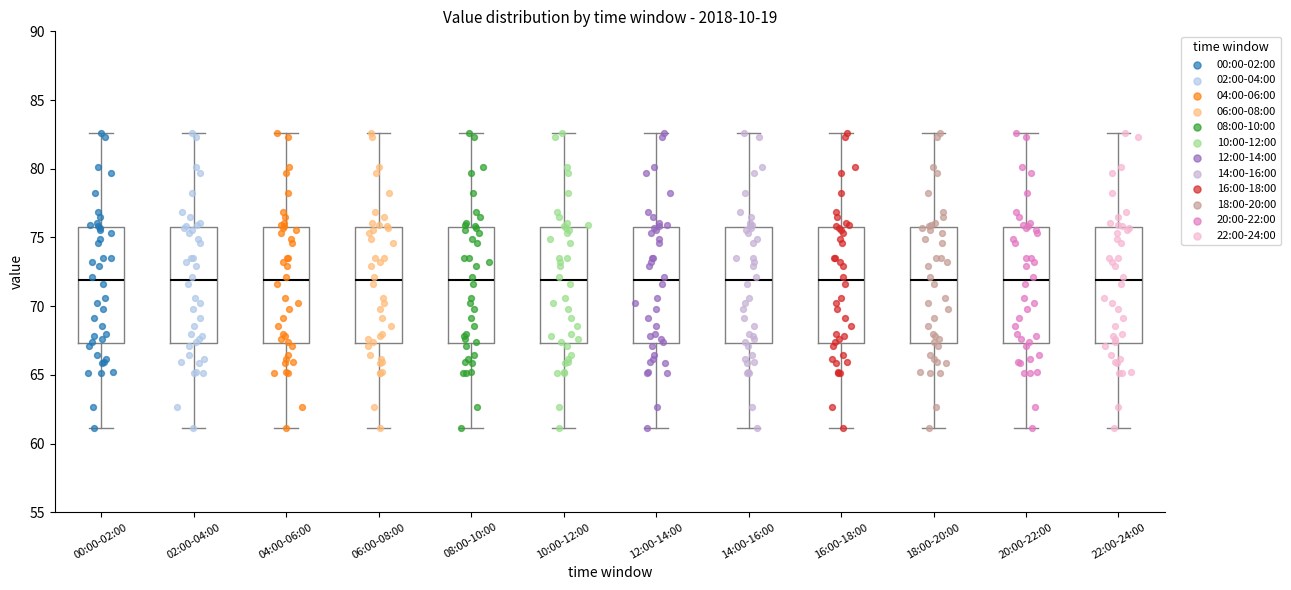

Reading left to right, read every box against the y-axis: the position of its median line, the range the box covers, and the ends of its whiskers. The values are not printed on the chart, so give them approximately, as read against the axis.

00:00-02:00: median 72.0, box 67.5 to 75.5, whiskers 61.0 to 82.5
02:00-04:00: median 72.0, box 67.5 to 75.5, whiskers 61.0 to 82.5
04:00-06:00: median 72.0, box 67.5 to 75.5, whiskers 61.0 to 82.5
06:00-08:00: median 72.0, box 67.5 to 75.5, whiskers 61.0 to 82.5
08:00-10:00: median 72.0, box 67.5 to 75.5, whiskers 61.0 to 82.5
10:00-12:00: median 72.0, box 67.5 to 75.5, whiskers 61.0 to 82.5
12:00-14:00: median 72.0, box 67.5 to 75.5, whiskers 61.0 to 82.5
14:00-16:00: median 72.0, box 67.5 to 75.5, whiskers 61.0 to 82.5
16:00-18:00: median 72.0, box 67.5 to 75.5, whiskers 61.0 to 82.5
18:00-20:00: median 72.0, box 67.5 to 75.5, whiskers 61.0 to 82.5
20:00-22:00: median 72.0, box 67.5 to 75.5, whiskers 61.0 to 82.5
22:00-24:00: median 72.0, box 67.5 to 75.5, whiskers 61.0 to 82.5